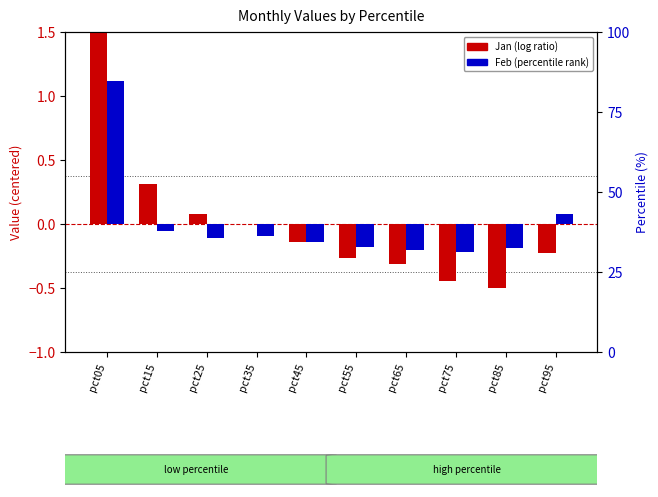

Which series has the largest range (max minus min)?

Jan (log ratio)